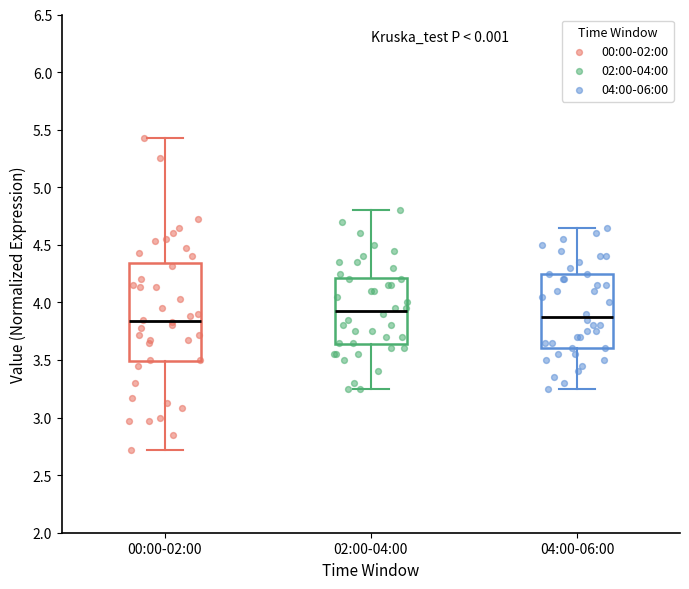

Reading left to right, read every box against the y-axis: the position of its median line, the range the box covers, and the ends of its whiskers. The values are not printed on the chart, so give them approximately, as read against the axis.

00:00-02:00: median 3.85, box 3.50 to 4.35, whiskers 2.70 to 5.45
02:00-04:00: median 3.95, box 3.65 to 4.20, whiskers 3.25 to 4.80
04:00-06:00: median 3.90, box 3.60 to 4.25, whiskers 3.25 to 4.65